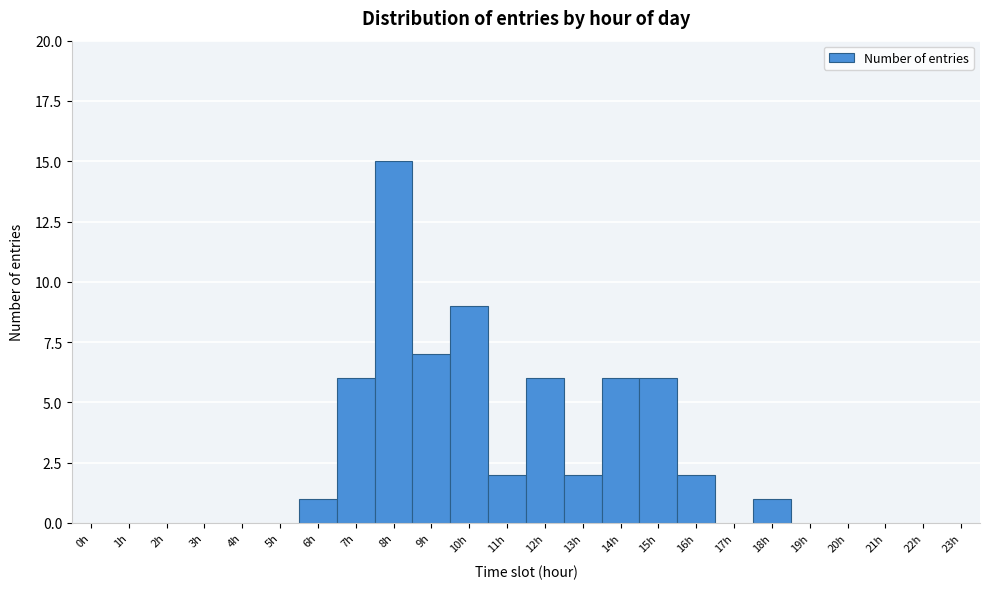

Reading left to right, extract all data points from this chart.

0h=0	1h=0	2h=0	3h=0	4h=0	5h=0	6h=1	7h=6	8h=15	9h=7	10h=9	11h=2	12h=6	13h=2	14h=6	15h=6	16h=2	17h=0	18h=1	19h=0	20h=0	21h=0	22h=0	23h=0